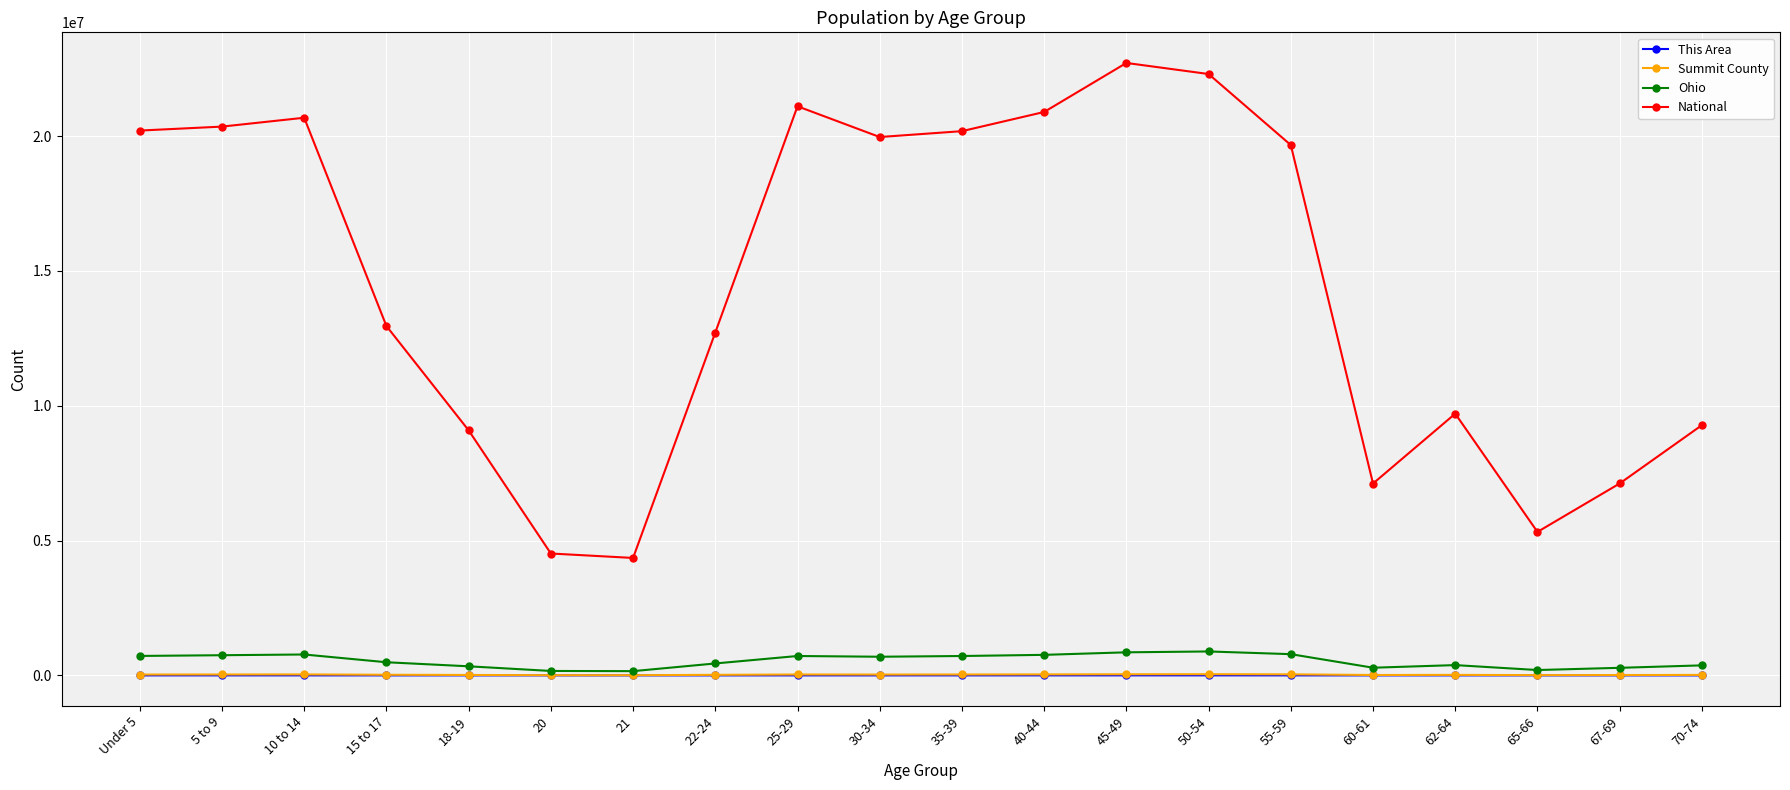

Which series has the largest range (max minus min)?

National